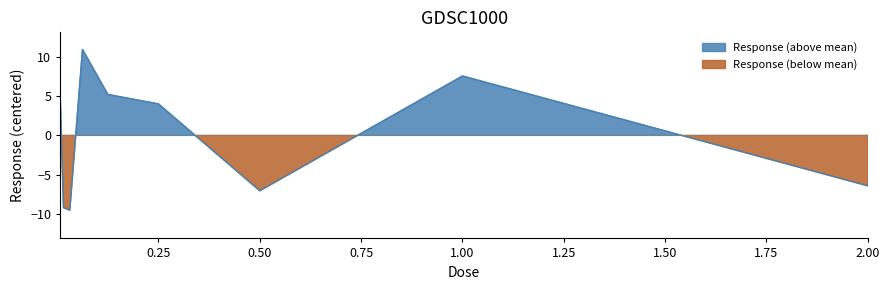

Reading right to left, extract all data points from this chart.

2.0=-6.4	1.0=7.6	0.5=-7.1	0.25=4.0	0.125=5.2	0.0625=11.0	0.03125=-9.5	0.015625=-9.2	0.0078125=4.5